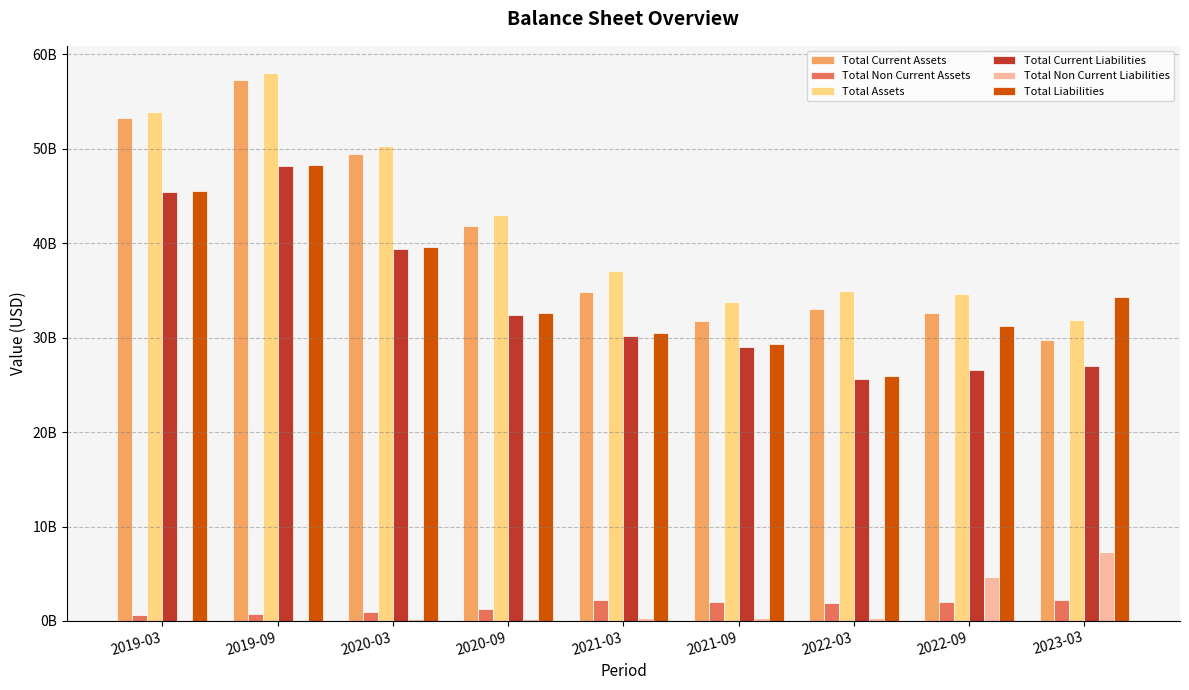

At how many categories does at least one series exceed 2036113966?

9